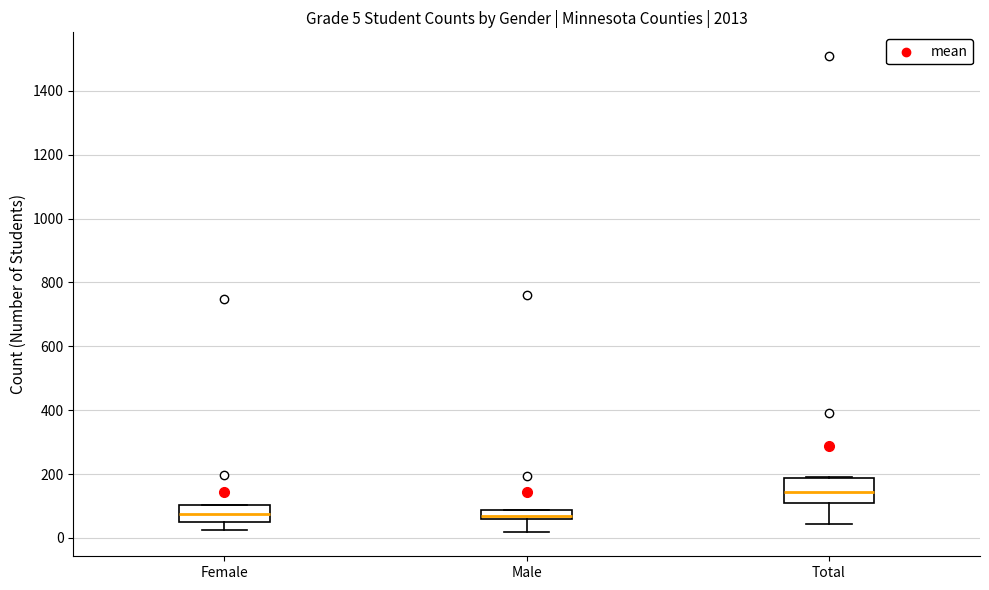

Which box is the tallest, from its lower edge to its upper edge?

Total